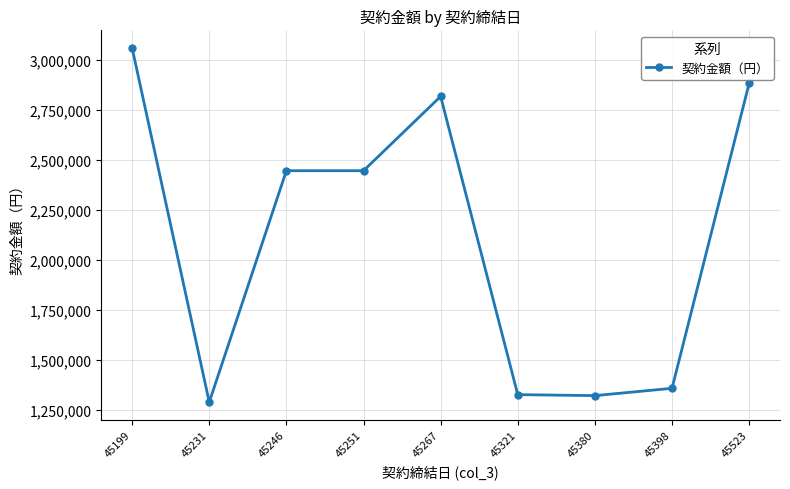

Is it true that the value at 45321 is 2086542?

False